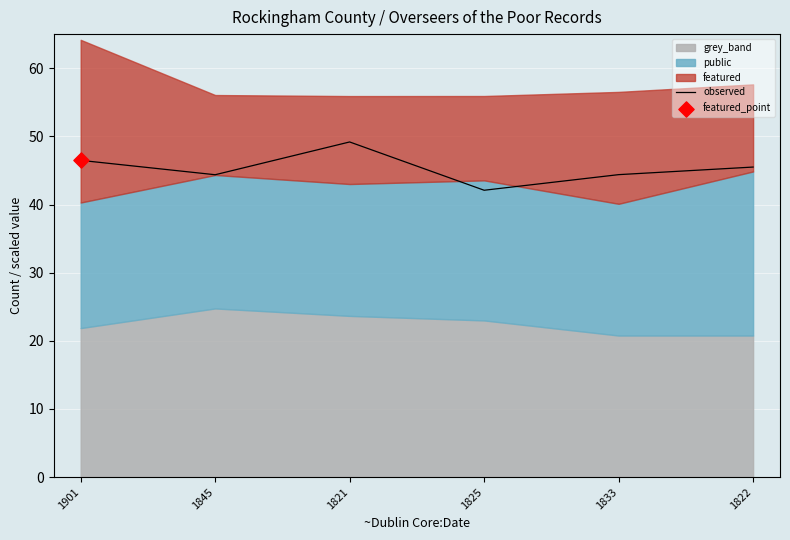

What is the change in value from 1825 to 1822?

+3.4